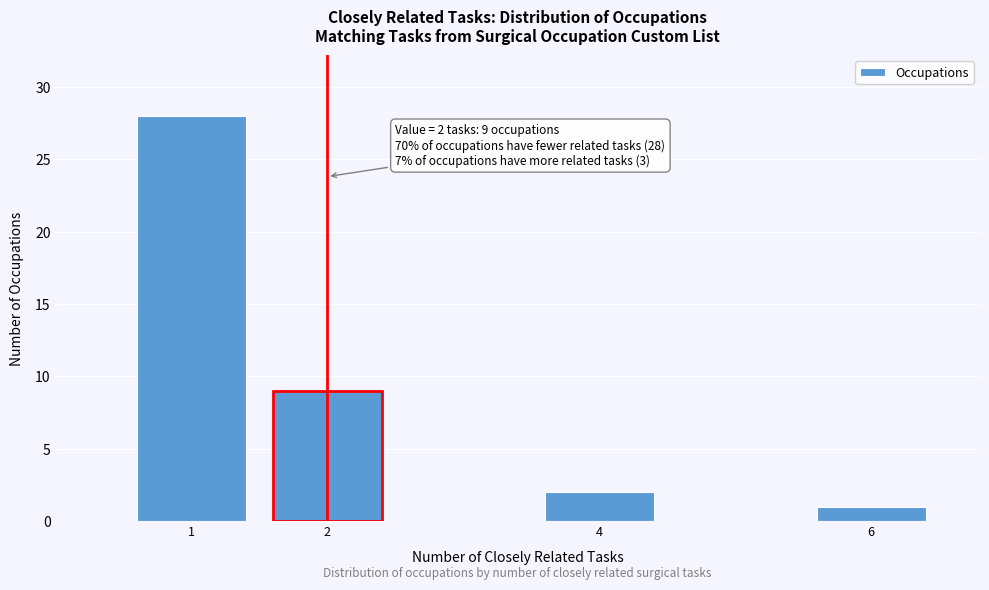

Reading left to right, list all the values displayed in this chart.

28	9	2	1